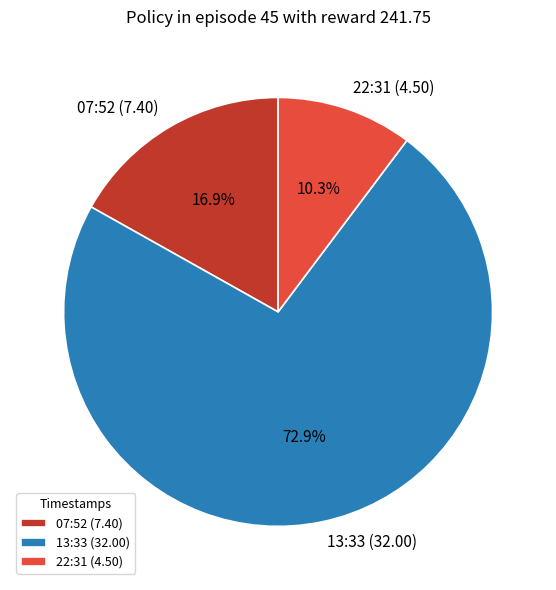

Which category has the smallest portion of the pie?

22:31 (4.50)